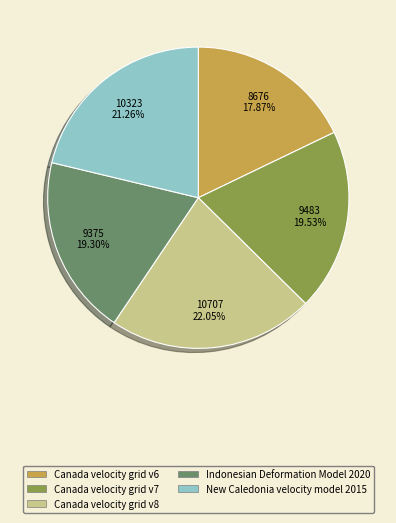

Which slice is the smallest?

Canada velocity grid v6